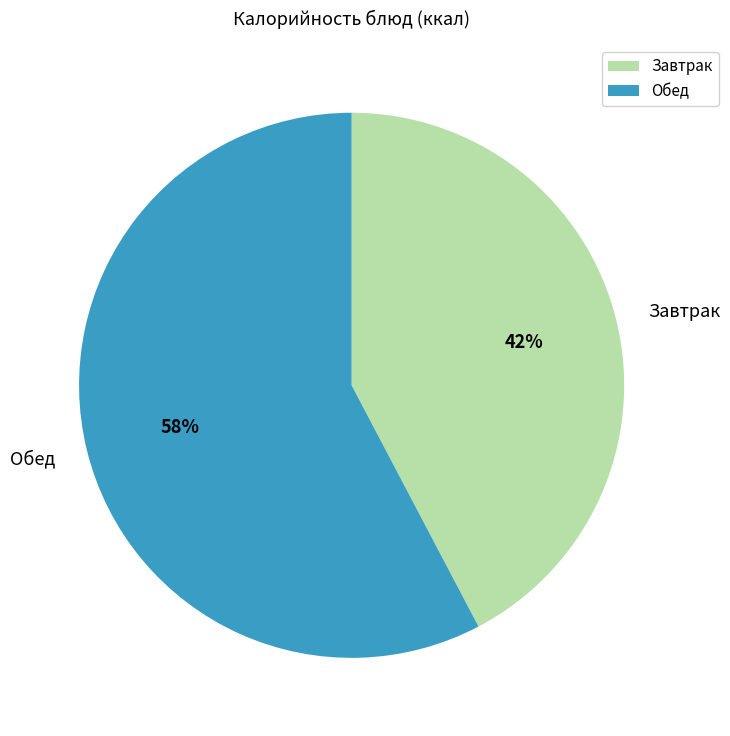

Do Обед and Завтрак together represent more than half of the pie?

Yes